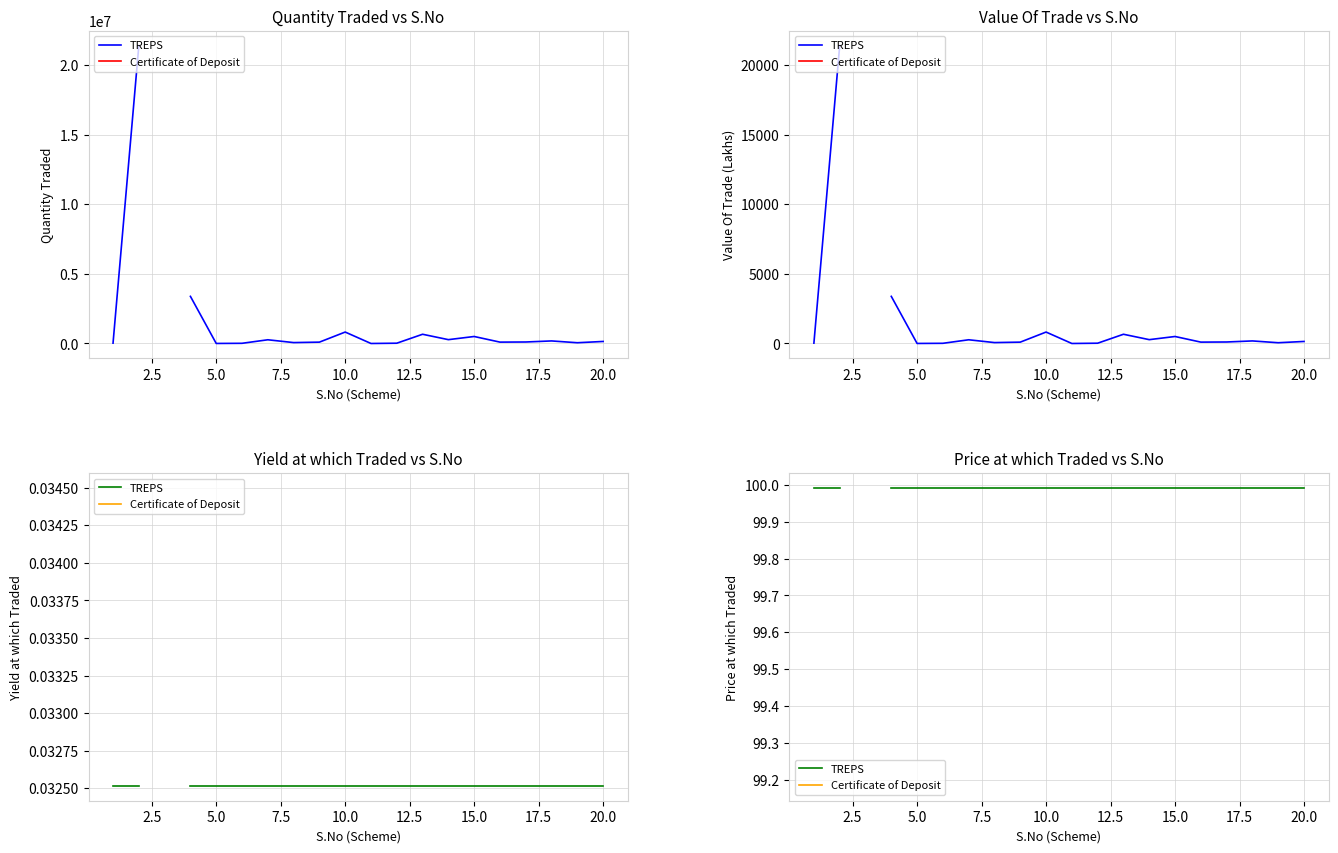

Which category has the lowest value across all series?

5.0